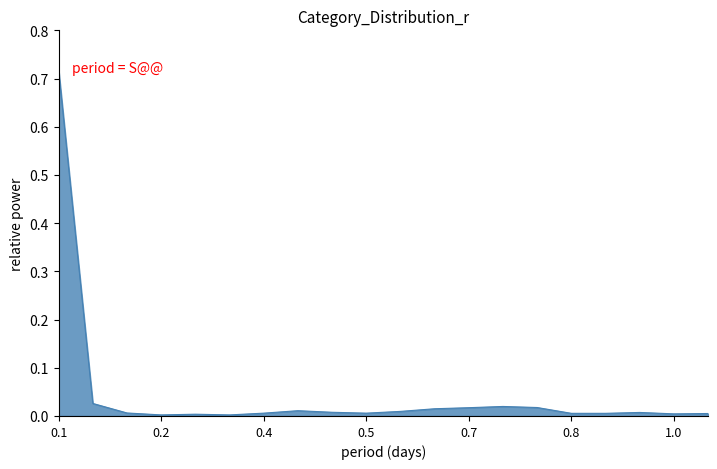

Reading right to left, extract all data points from this chart.

0.0	0.0	0.0	0.0	0.0	0.0	0.0	0.0	0.0	0.0	0.0	0.0	0.0	0.0	0.0	0.0	0.0	0.0	0.0	0.7